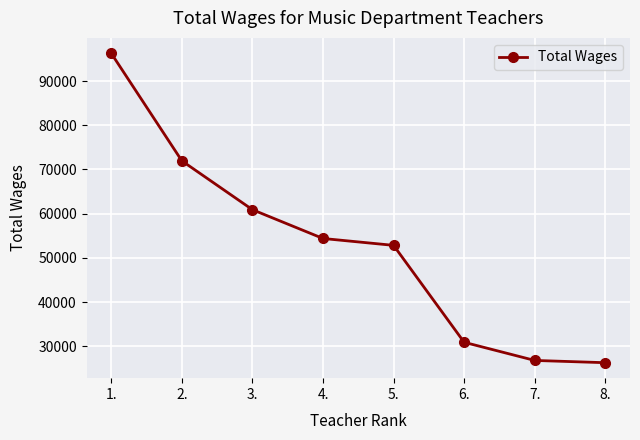

At which label does the data first exceed 54378?

1.